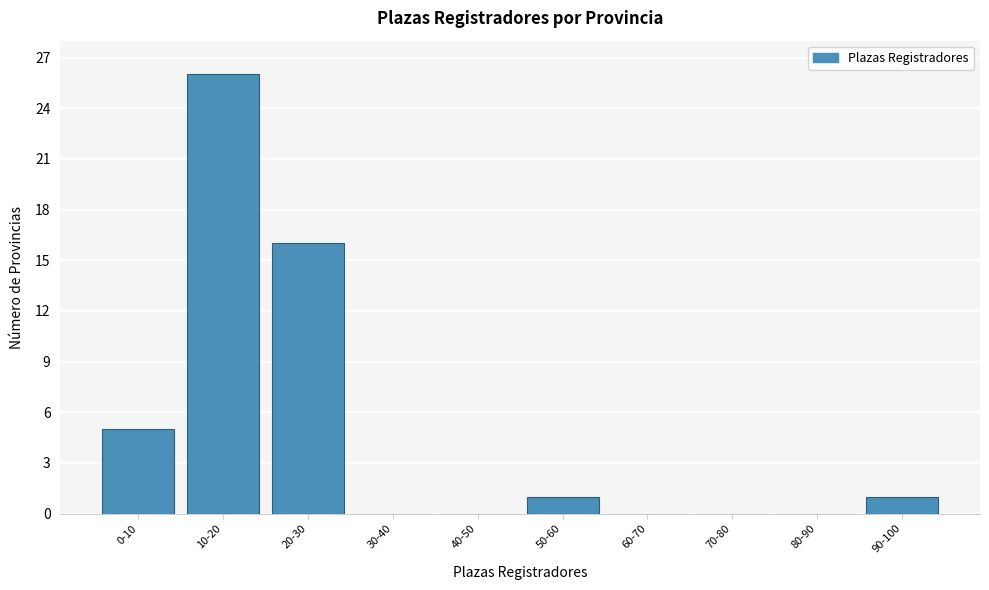

Reading left to right, list all the values displayed in this chart.

0-10=5	10-20=26	20-30=16	30-40=0	40-50=0	50-60=1	60-70=0	70-80=0	80-90=0	90-100=1